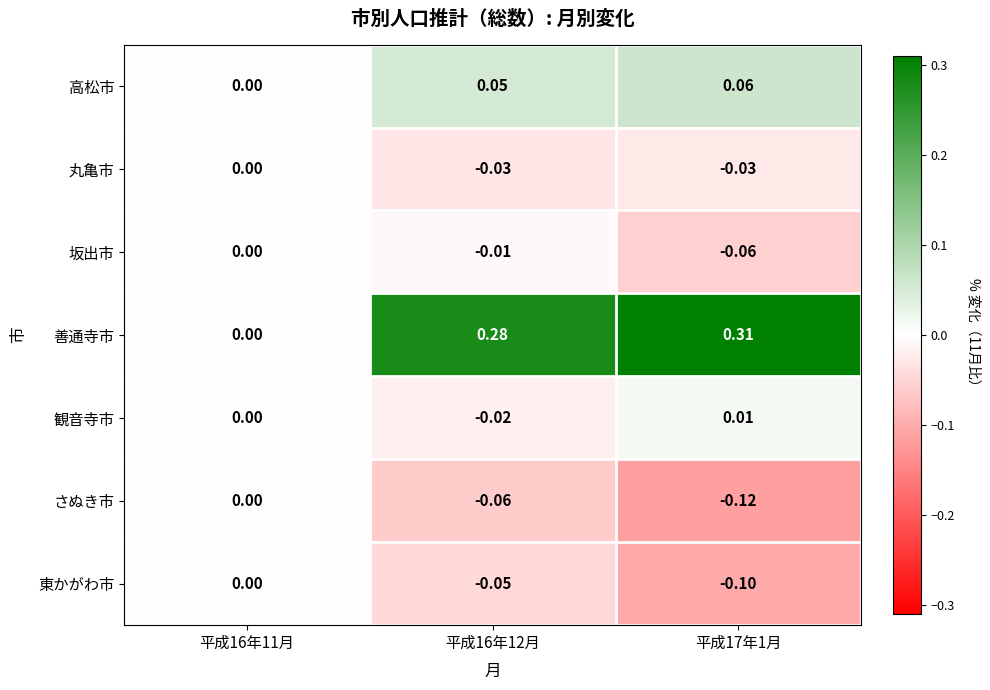

Which series changed the most between 平成16年11月 and 平成17年1月?

善通寺市